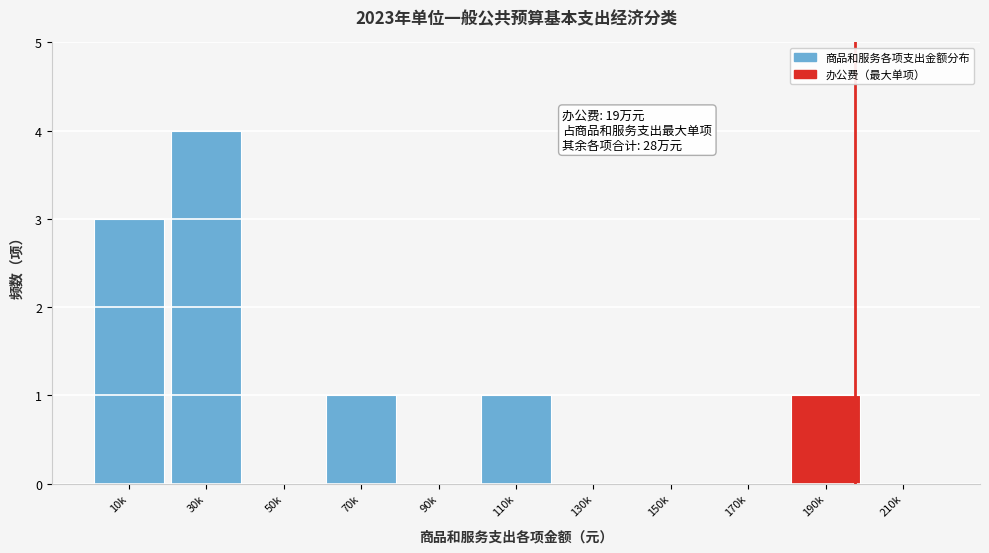

Reading left to right, extract all data points from this chart.

10k=3	30k=4	50k=0	70k=1	90k=0	110k=1	130k=0	150k=0	170k=0	190k=1	210k=0